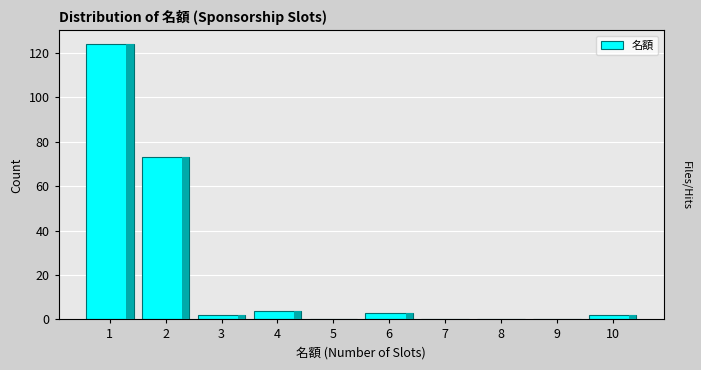

Reading right to left, list all the values displayed in this chart.

10=2	9=0	8=0	7=0	6=3	5=0	4=4	3=2	2=73	1=124